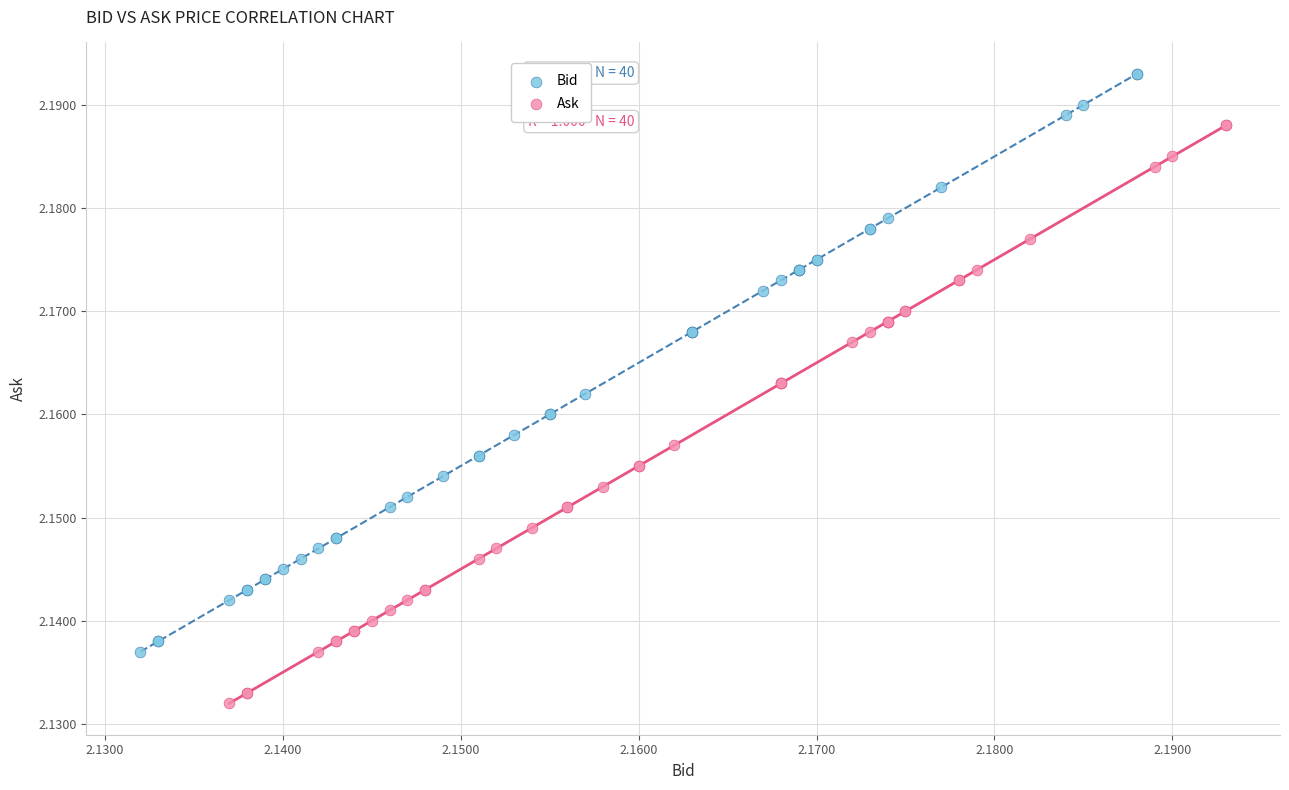

Which series contains the highest Y value?

Bid